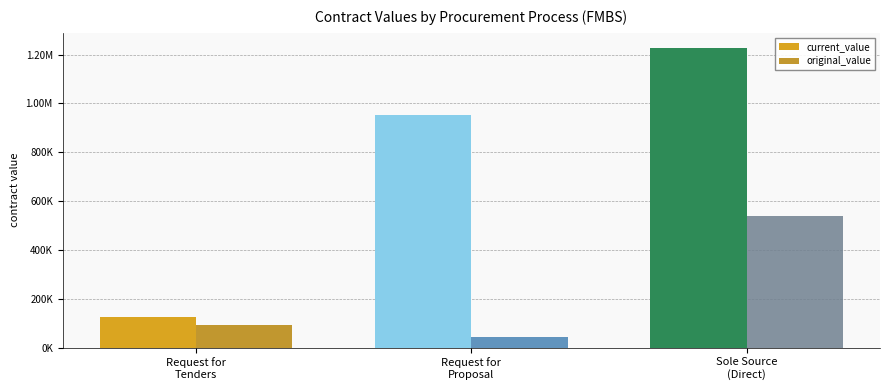

What is the value of the original_value bar at the 2nd from the left?

43725.0